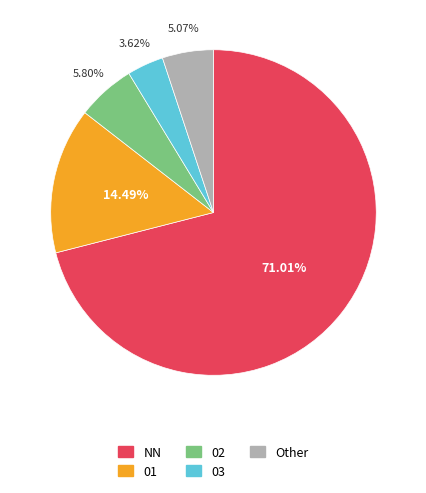

Does any single category account for the majority?

Yes